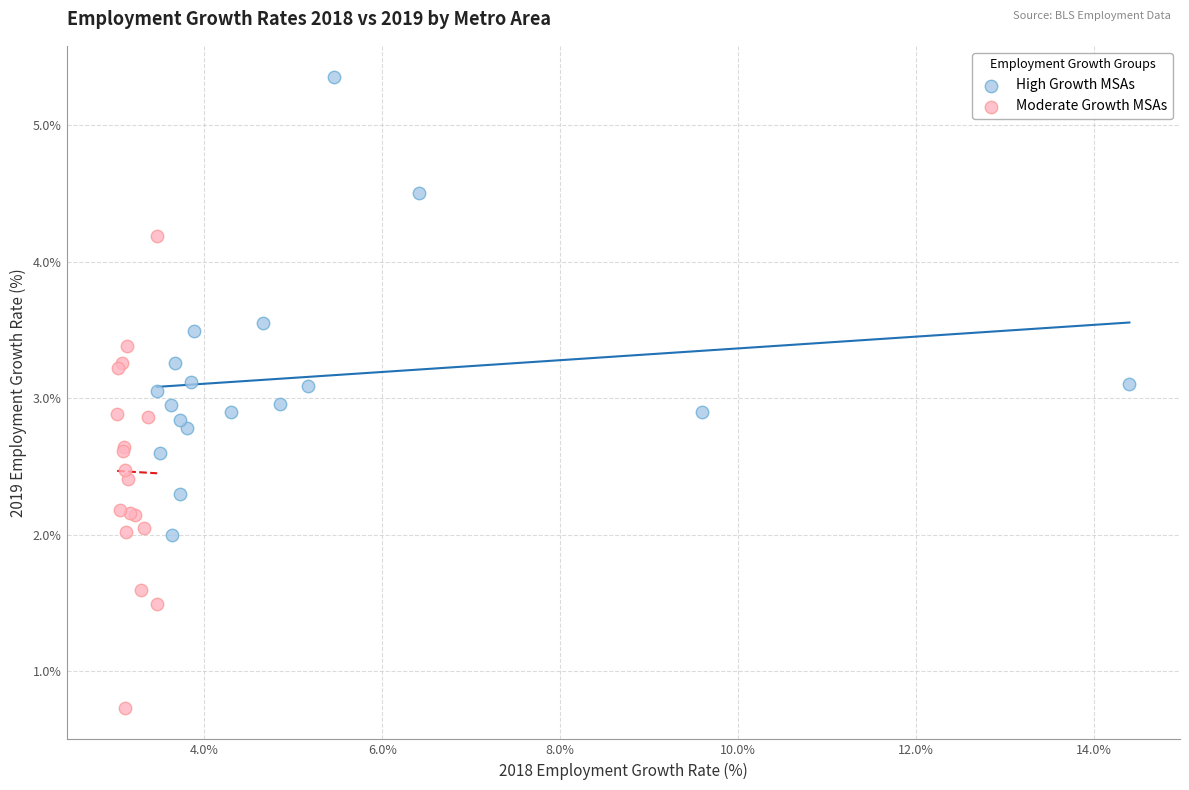

Which series reaches the minimum Y coordinate?

Moderate Growth MSAs